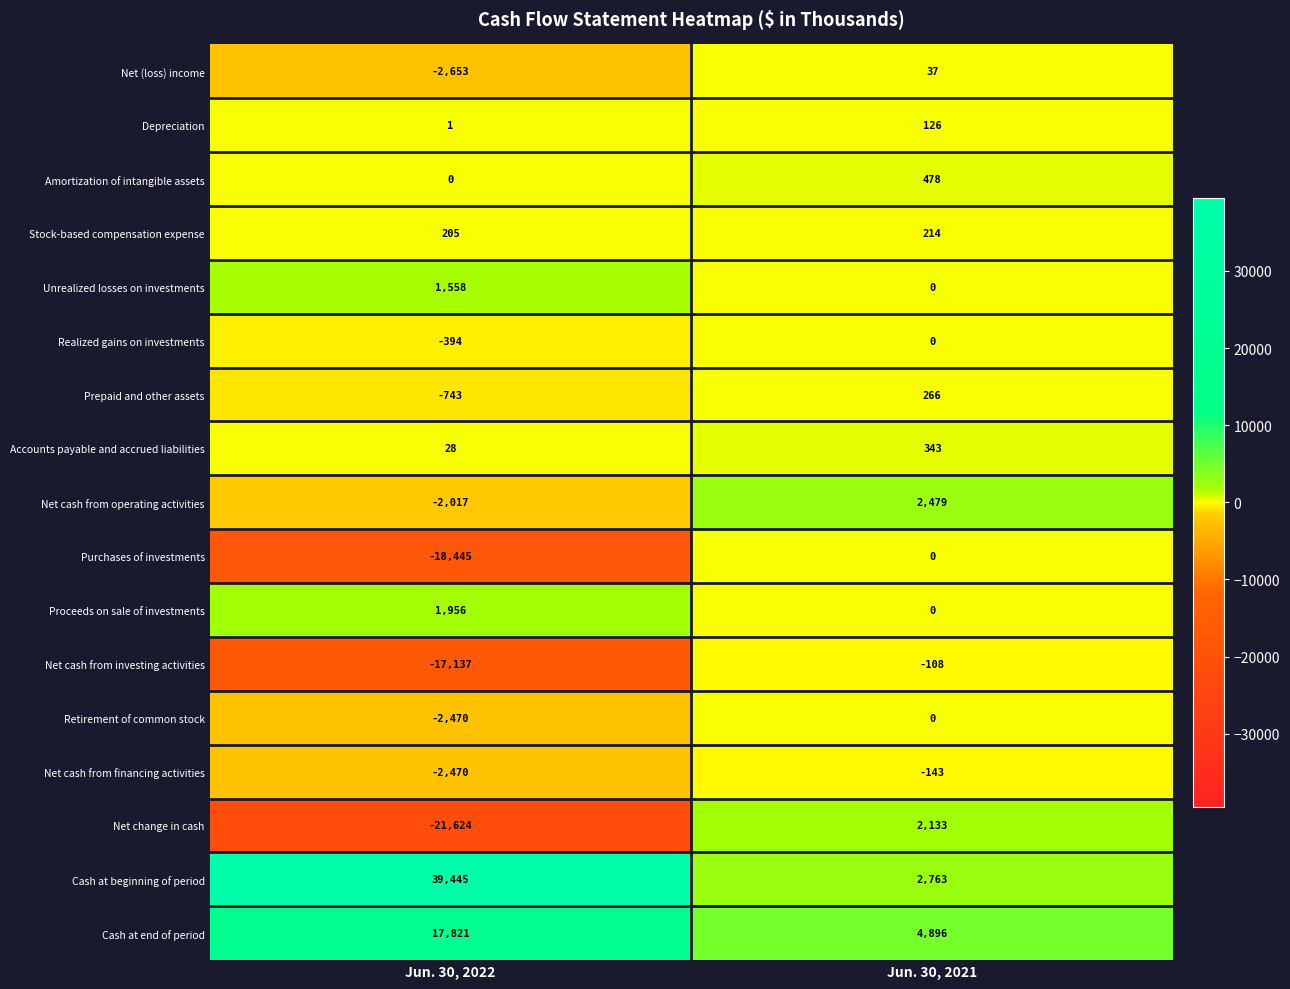

What is the lowest value of the Net change in cash series?

-21624